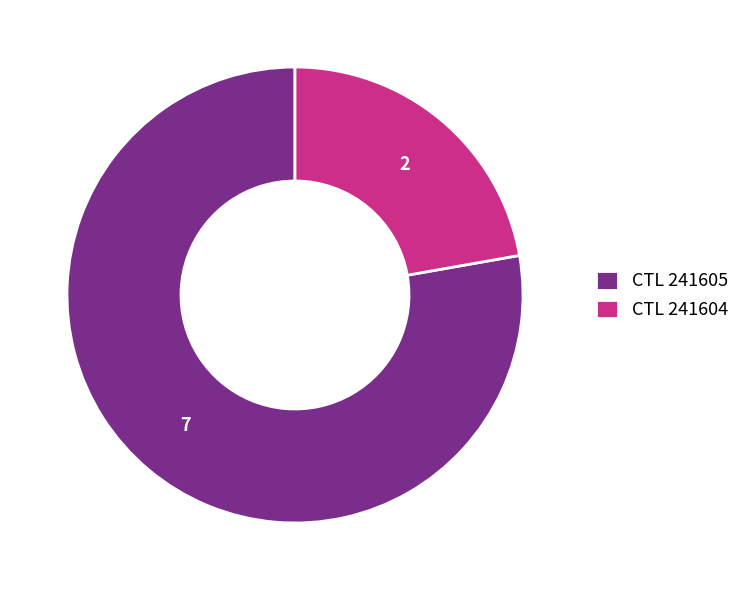

Rank the categories by value from lowest to highest.

CTL 241604, CTL 241605